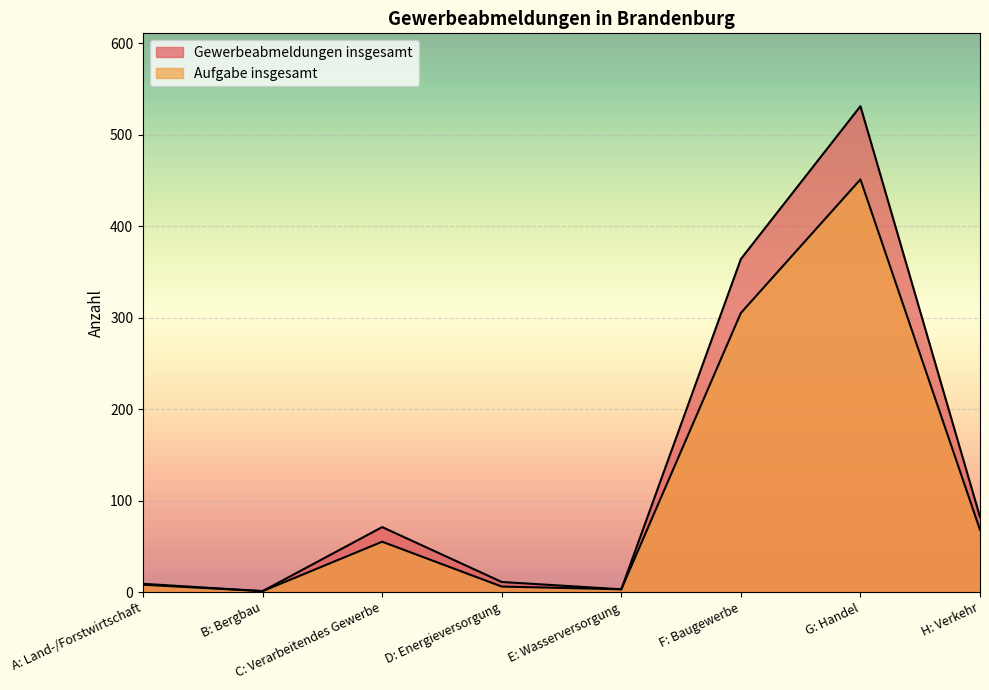

Where does the Gewerbeabmeldungen insgesamt series first go above 71?

F: Baugewerbe